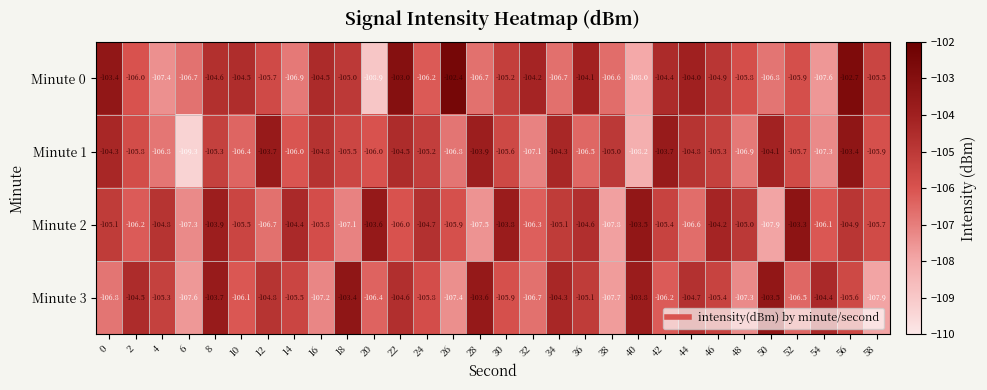

What value does the Minute 2 series have at 40?

-103.5